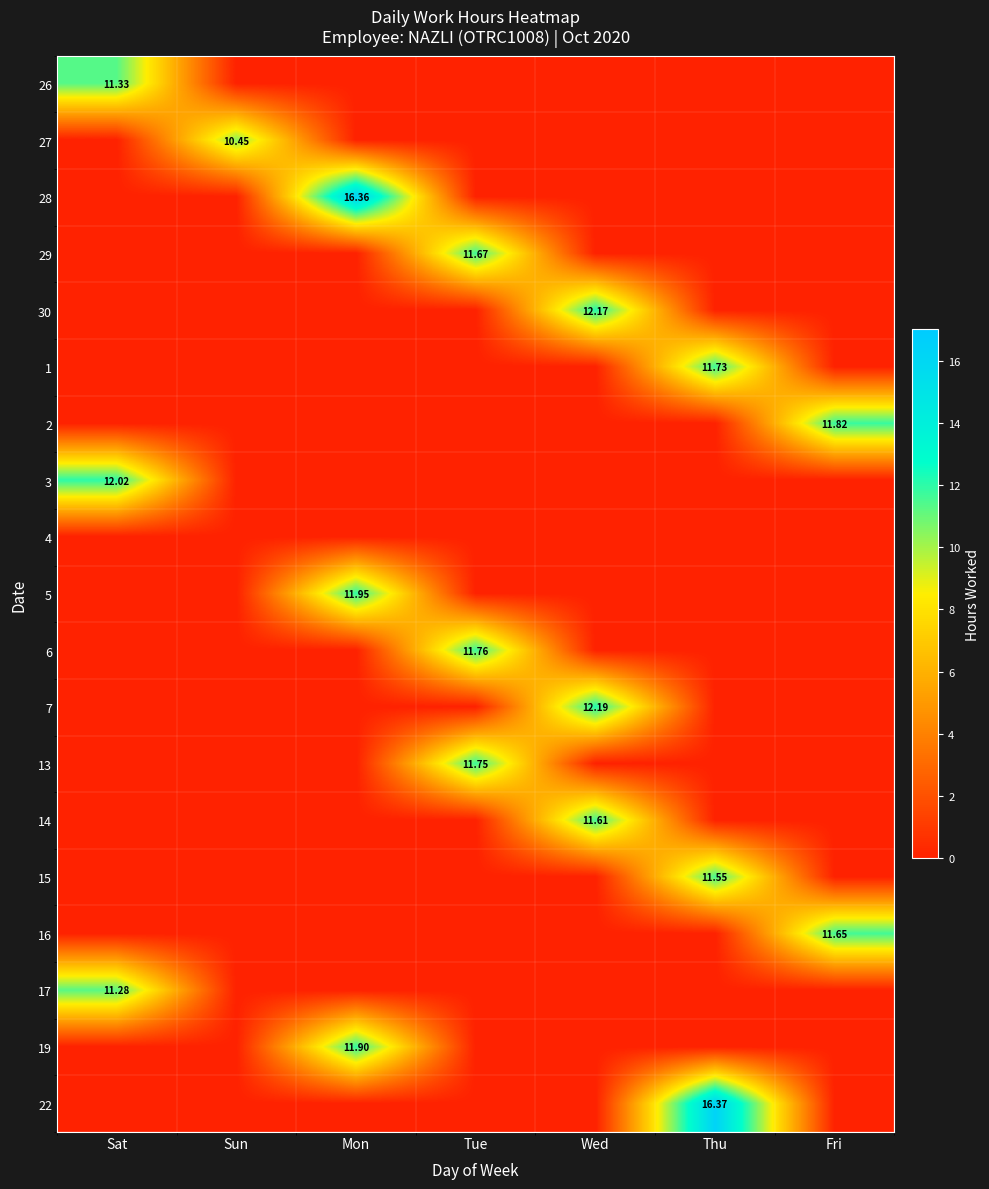

What is the highest value of the 13 series?

11.8